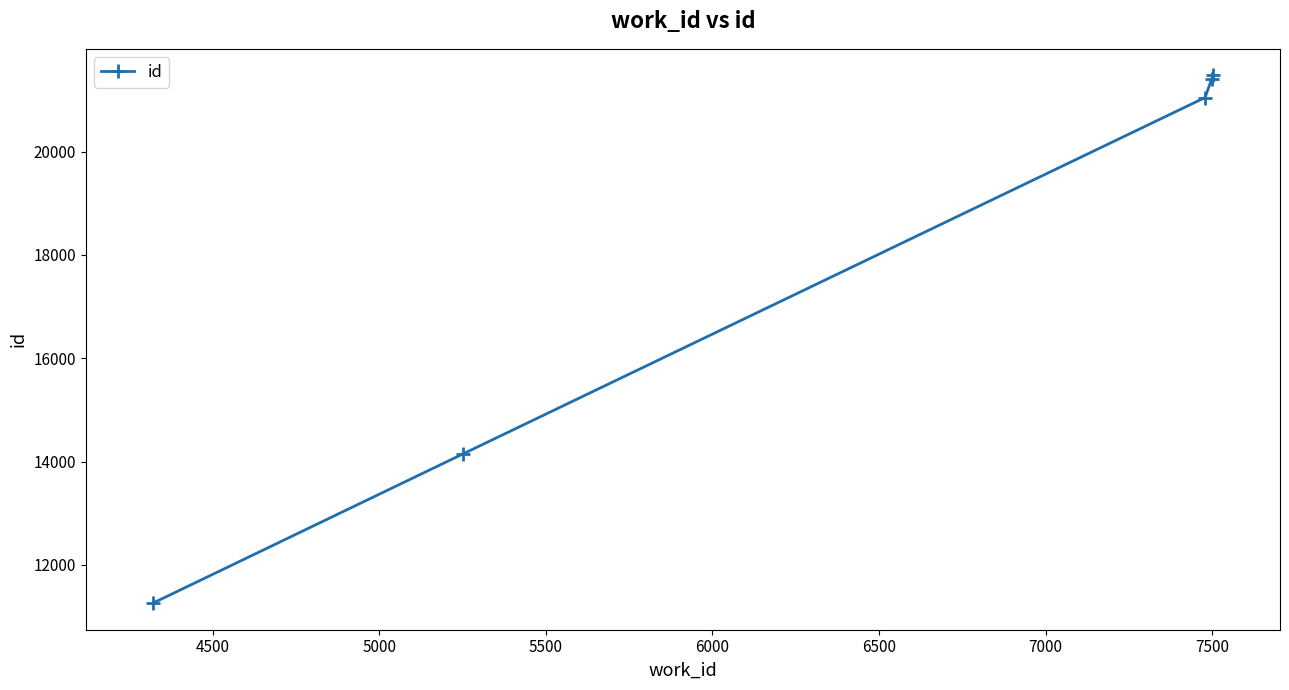

What is the value of the 5th point from the left?

21479